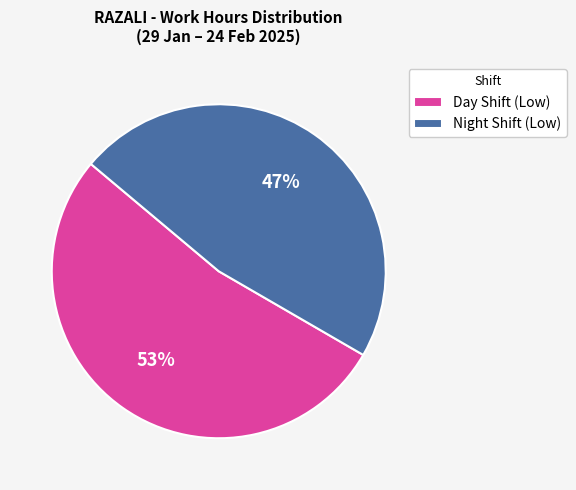

Which category has the biggest portion of the pie?

Day Shift (Low)